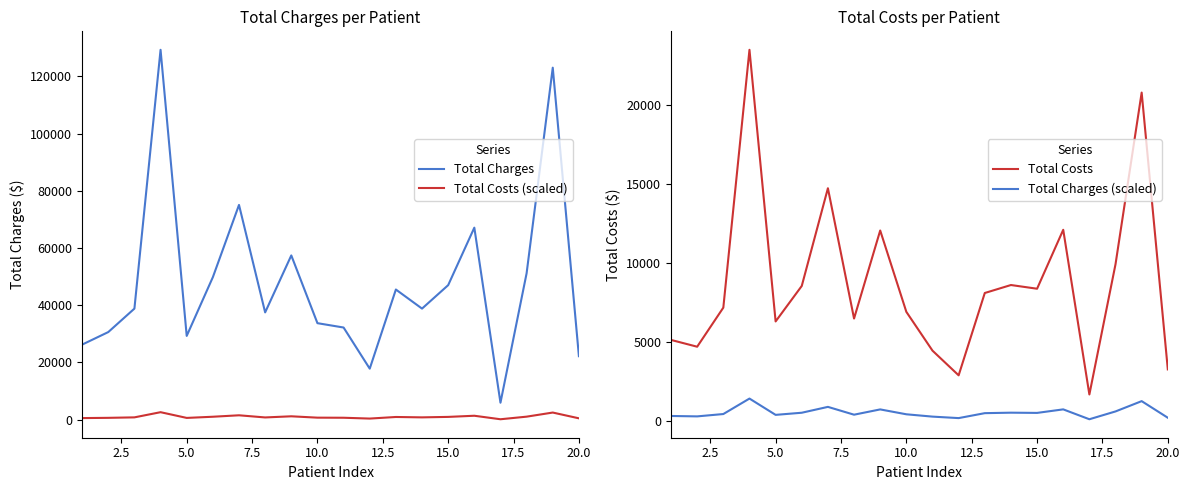

At how many categories does at least one series exceed 84401?

2